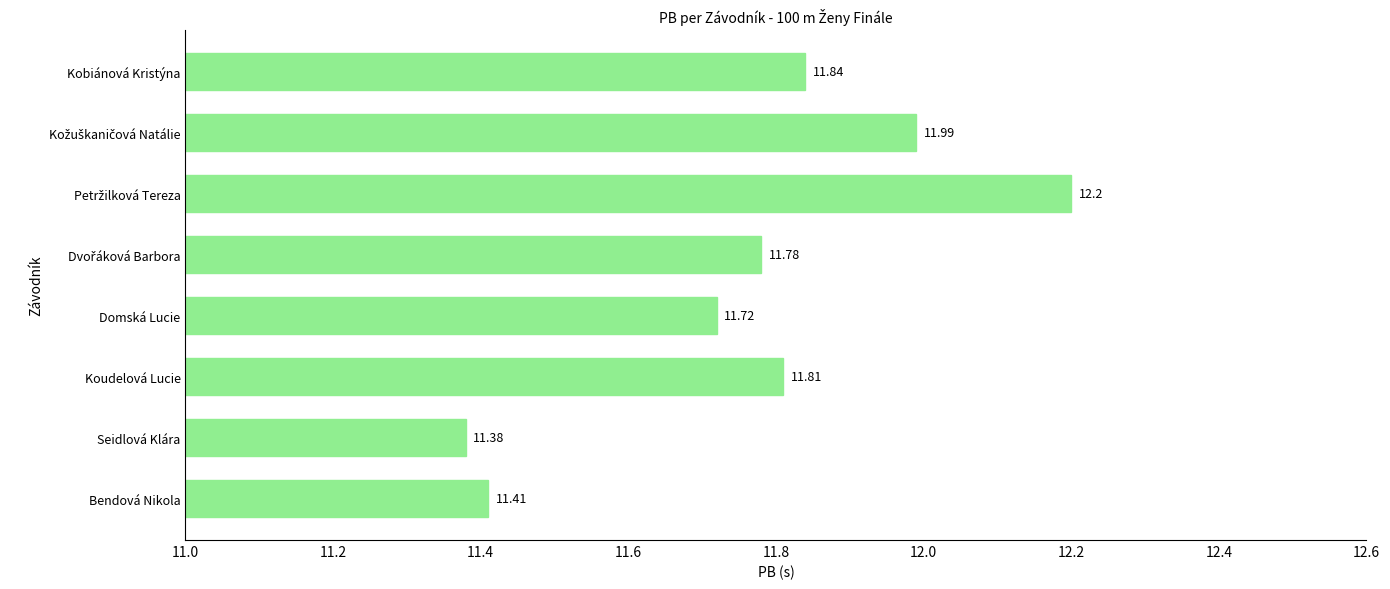

At which category does the chart reach its minimum across all series?

Seidlová Klára